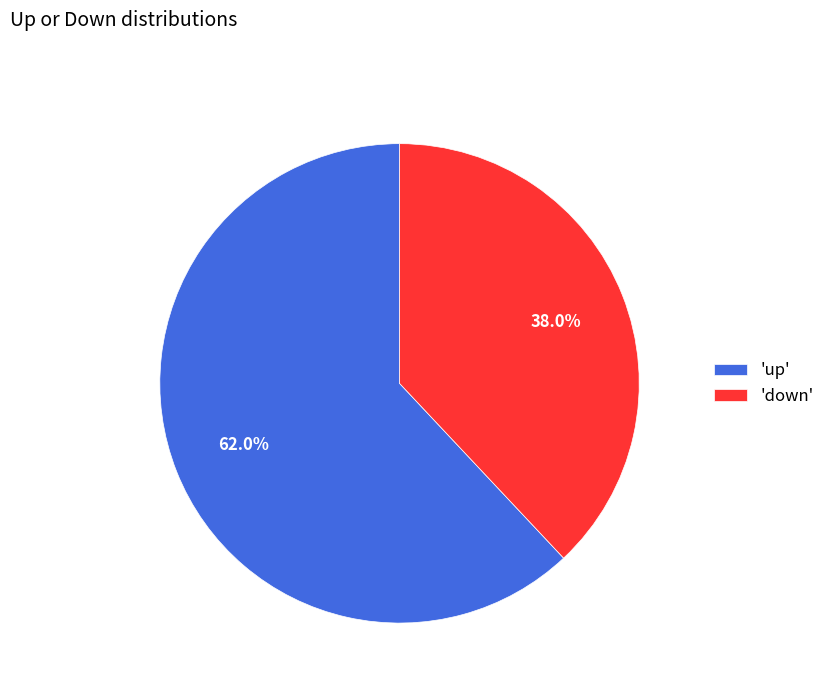

Which category has the smallest portion of the pie?

'down'